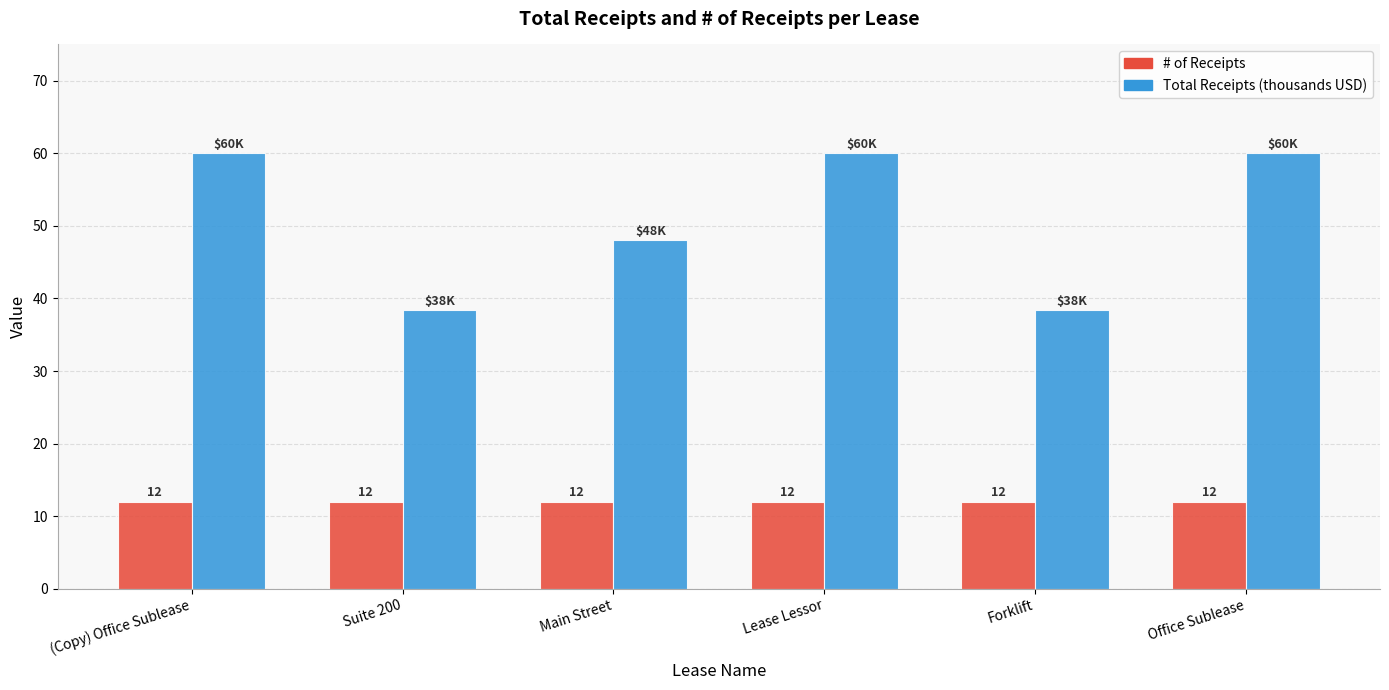

How many bars are there in total?

12